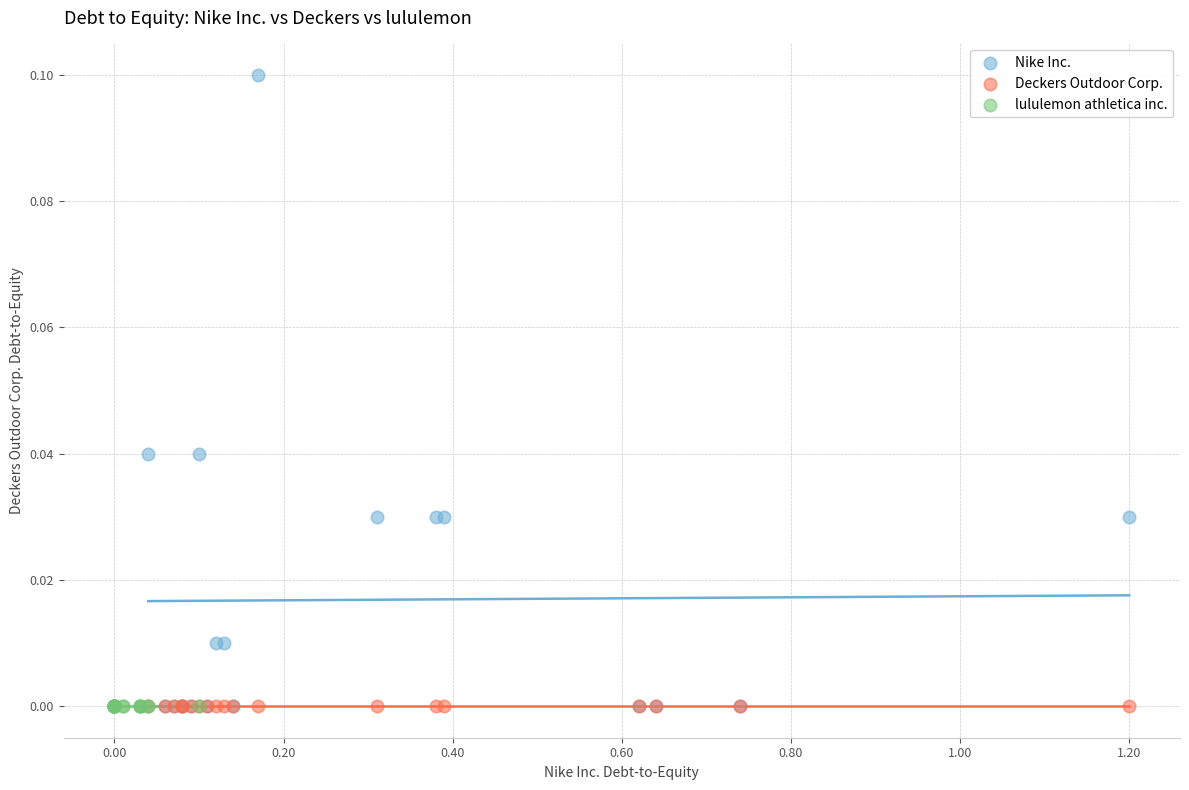

Which series reaches the maximum Y coordinate?

Nike Inc.